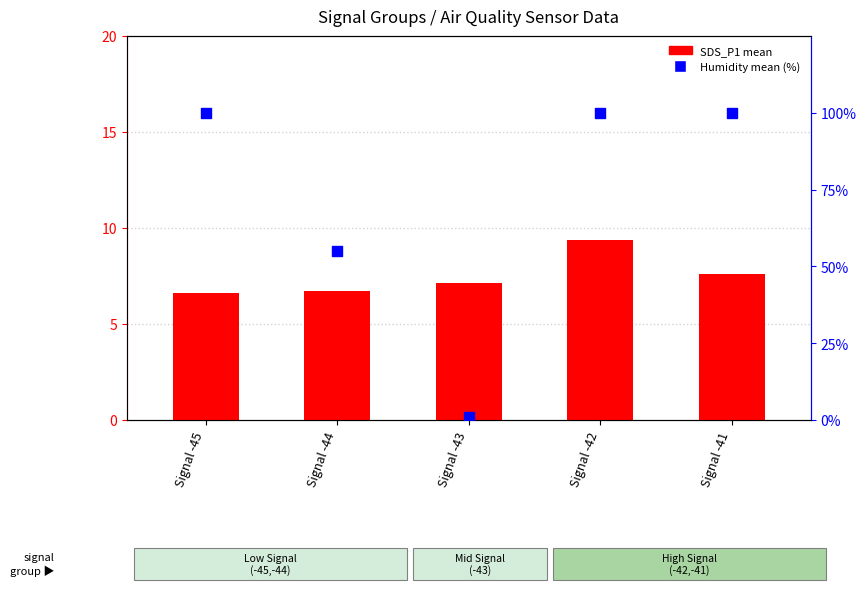

Which series contains the lowest Y value?

Humidity mean (%)